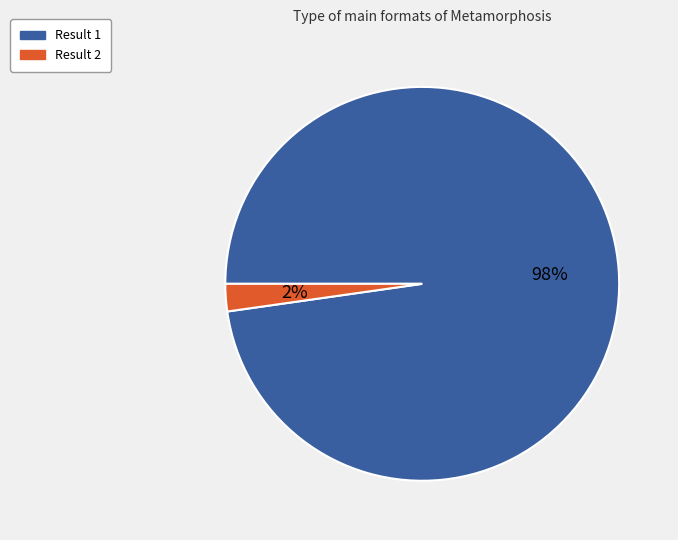

Which category has the biggest portion of the pie?

Result 1